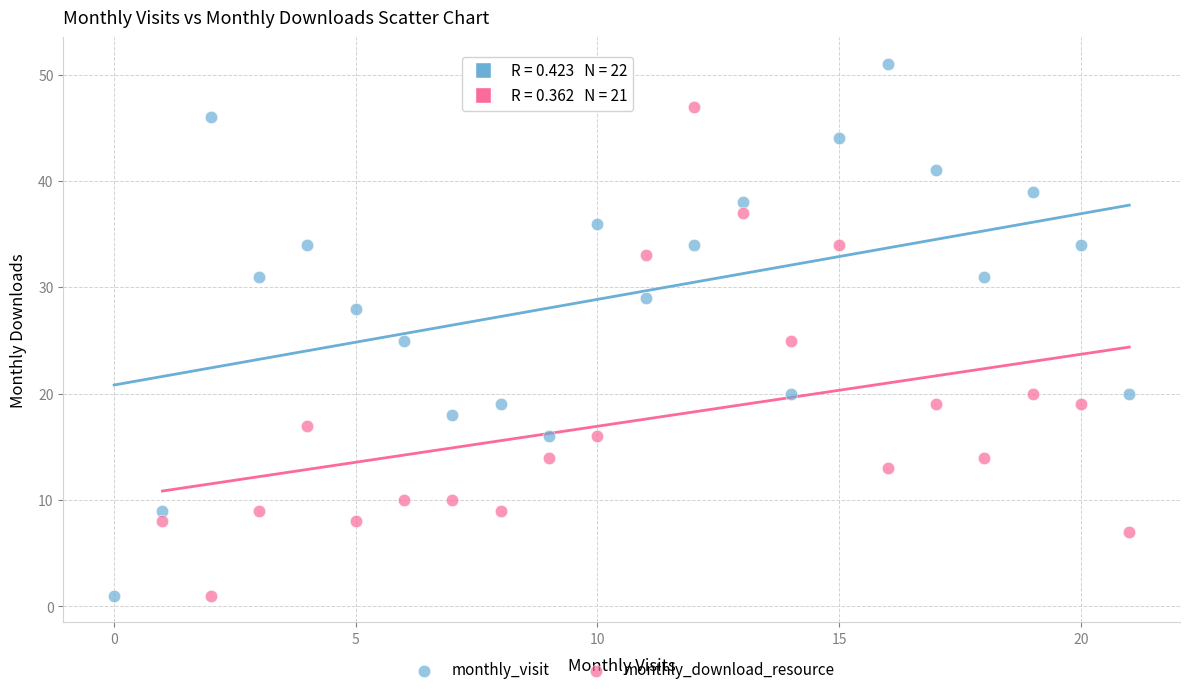

Which series contains the highest Y value?

monthly_visit